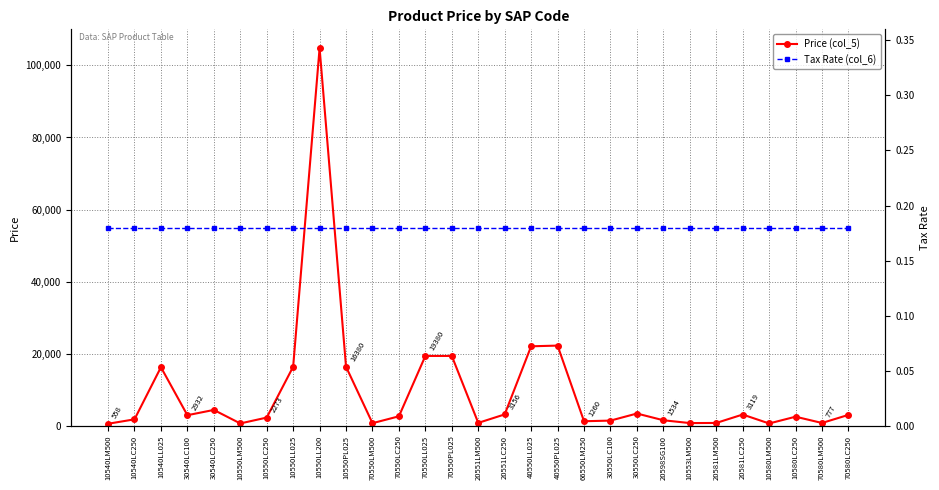

Read the Tax Rate (col_6) value at 30540LC100.

0.2